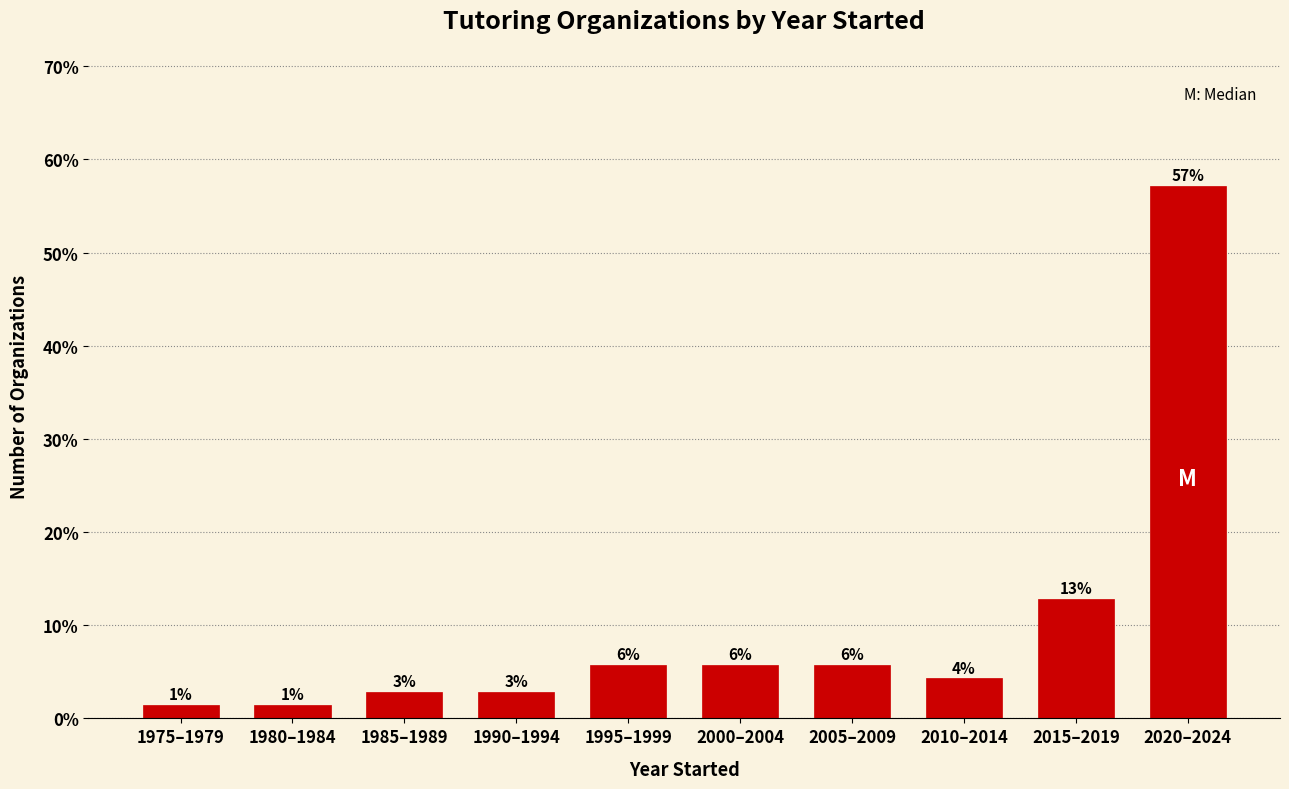

Does the chart contain any negative values?

No